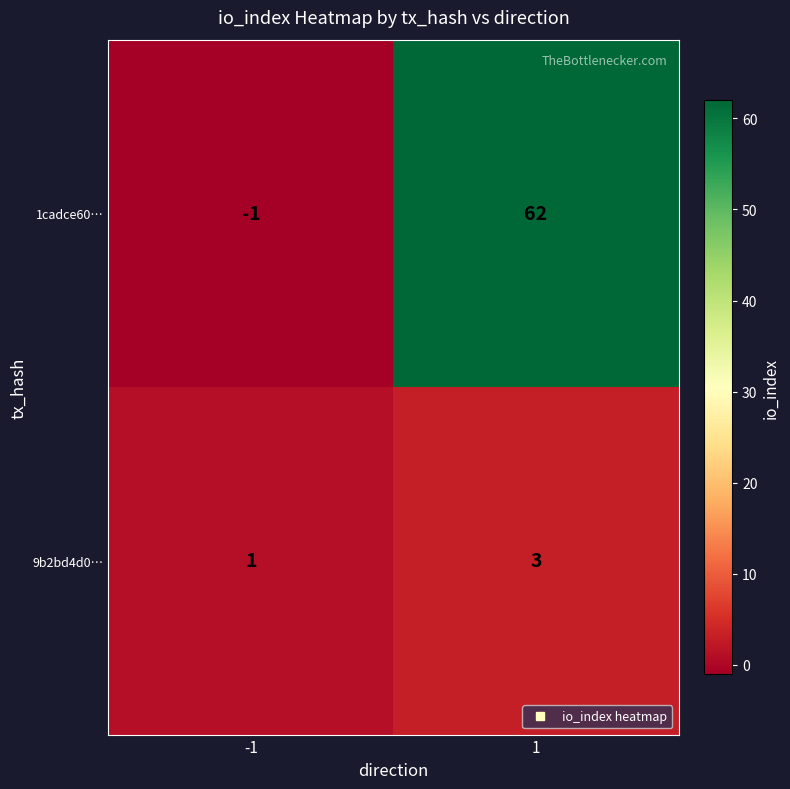

Is it true that 9b2bd4d0… equals 3 at 1?

True